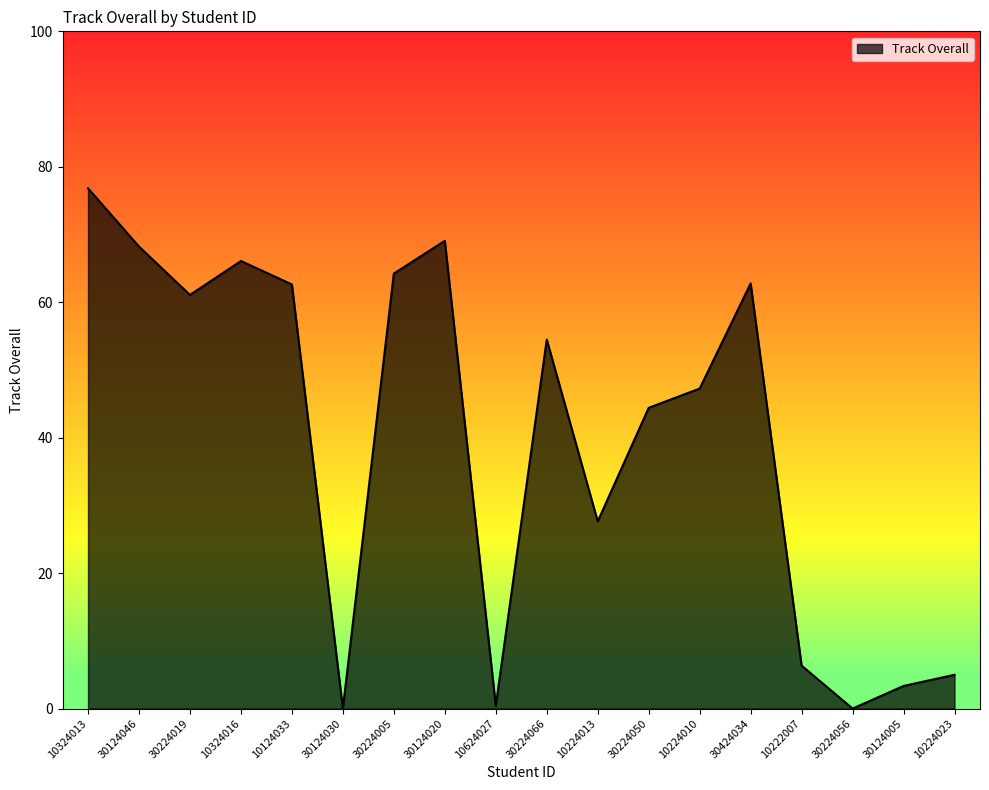

Is it true that the value at 30124020 is 38.4?

False